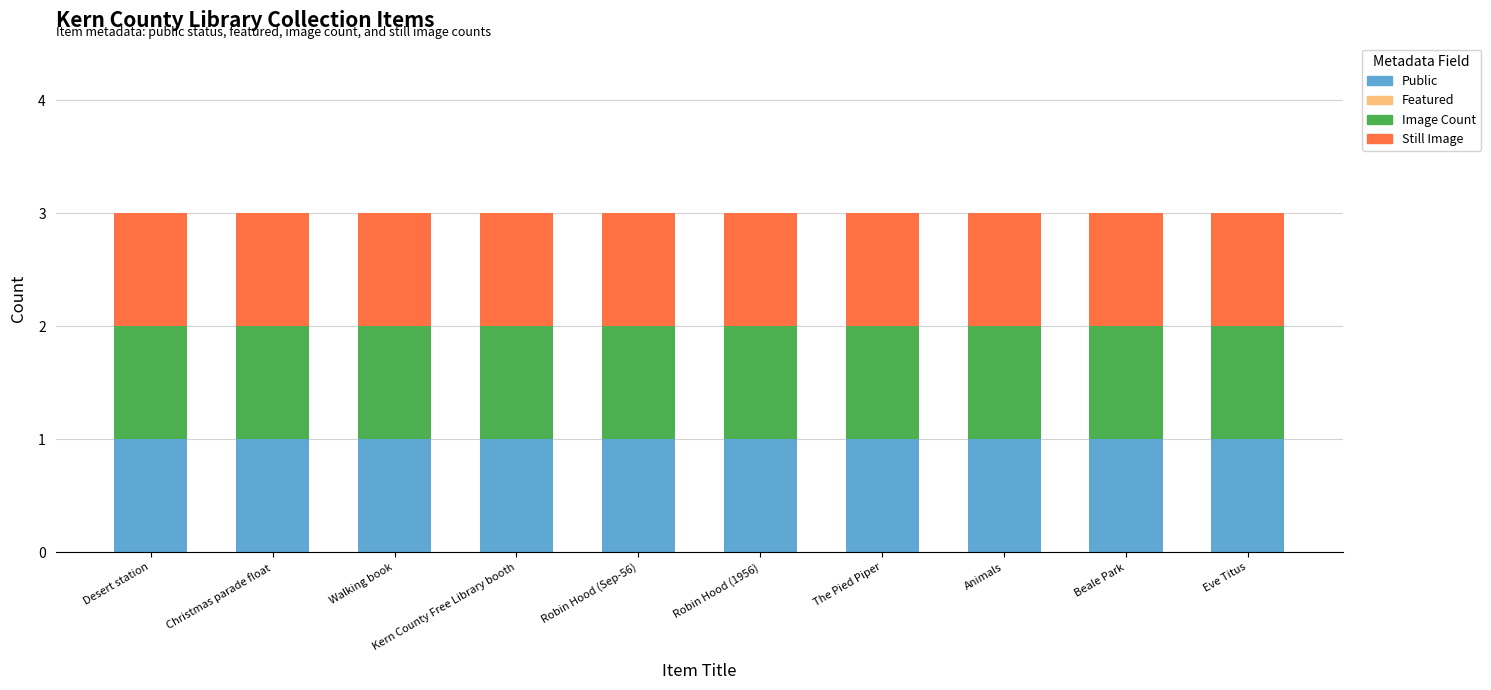

Reading left to right, list all the values displayed in this chart.

Public: 1	1	1	1	1	1	1	1	1	1
Featured: 0	0	0	0	0	0	0	0	0	0
Image Count: 1	1	1	1	1	1	1	1	1	1
Still Image: 1	1	1	1	1	1	1	1	1	1